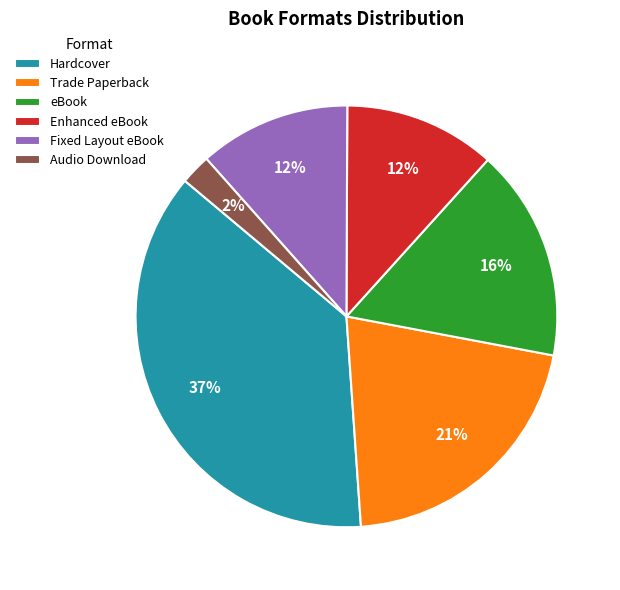

What percentage is the Audio Download slice, to the nearest percent?

2%